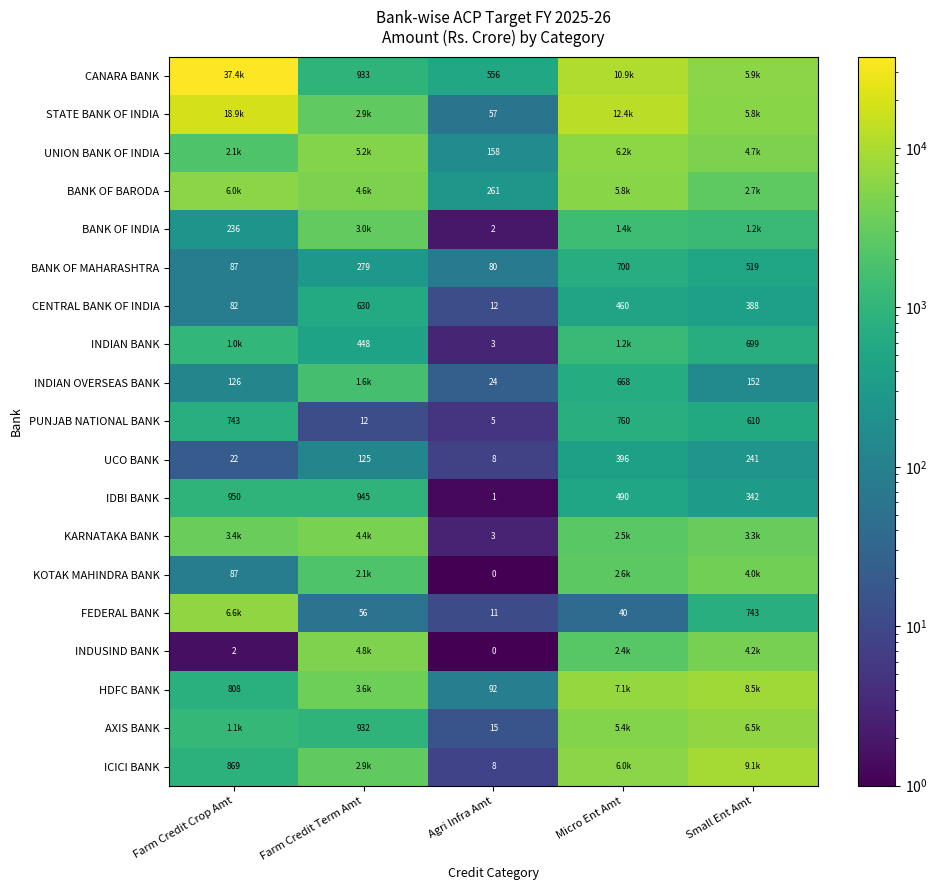

Is the value of HDFC BANK at Farm Credit Crop Amt greater than the value of FEDERAL BANK at Micro Ent Amt?

Yes